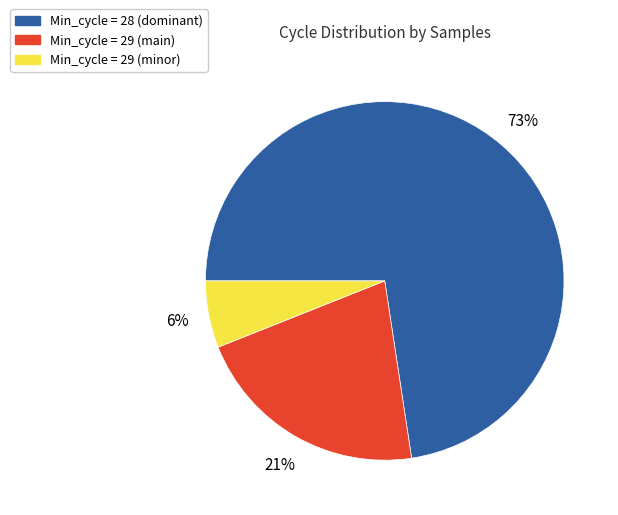

Is there a majority slice in this chart?

Yes